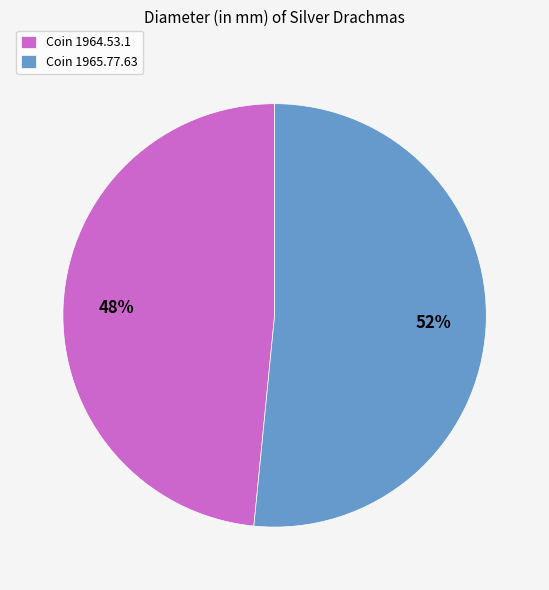

What is the smallest slice in the pie chart?

Coin 1964.53.1